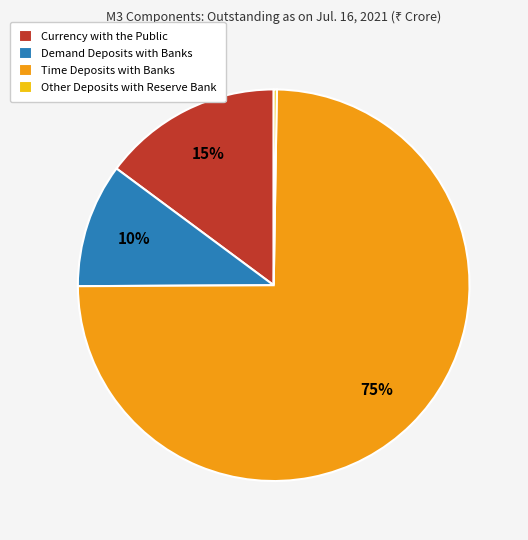

To the nearest percent, what is the average slice percentage?

25%